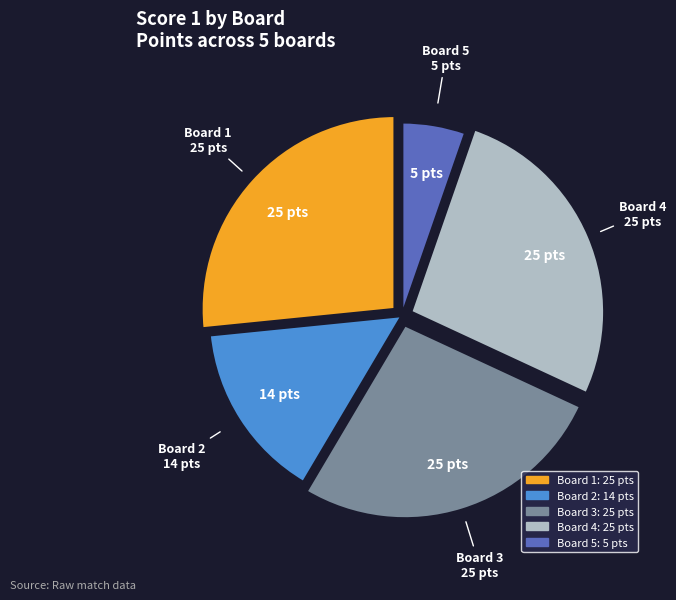

Which category has the smallest portion of the pie?

Board 5